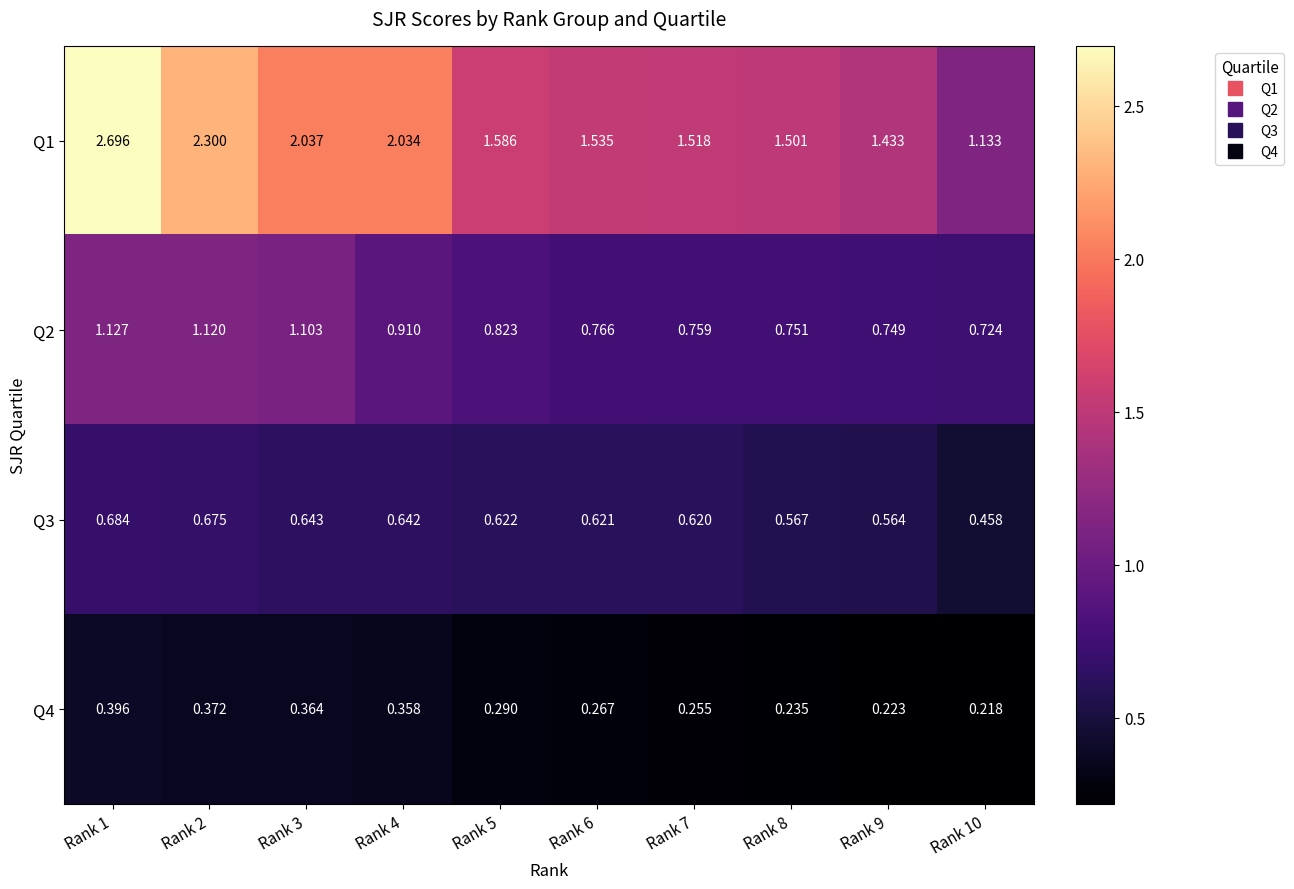

Is the value of Q2 at Rank 6 greater than the value of Q1 at Rank 6?

No